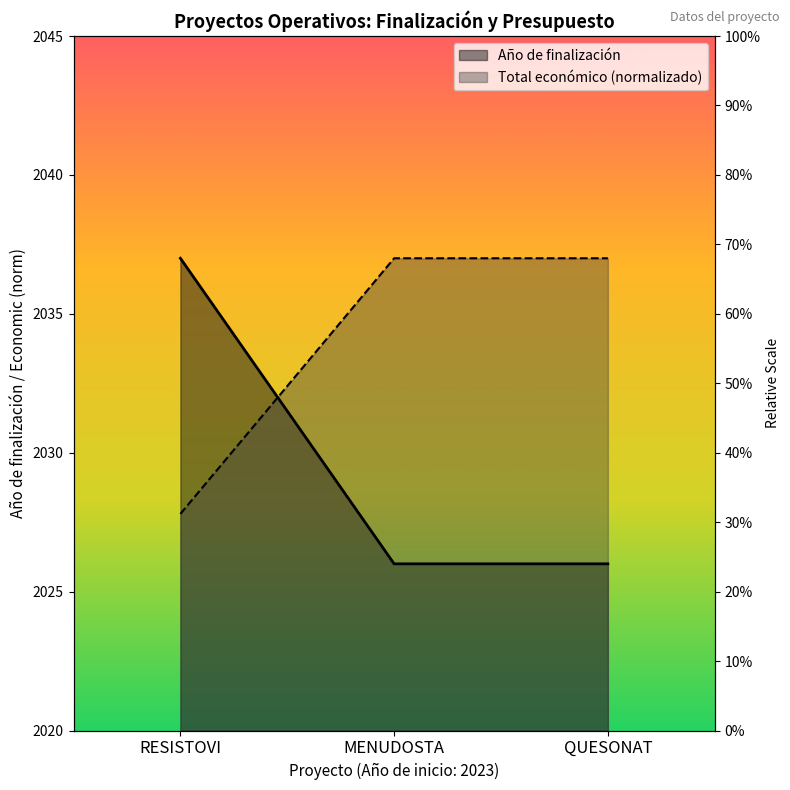

The Total económico series shows 2037.0 at QUESONAT. True or false?

True